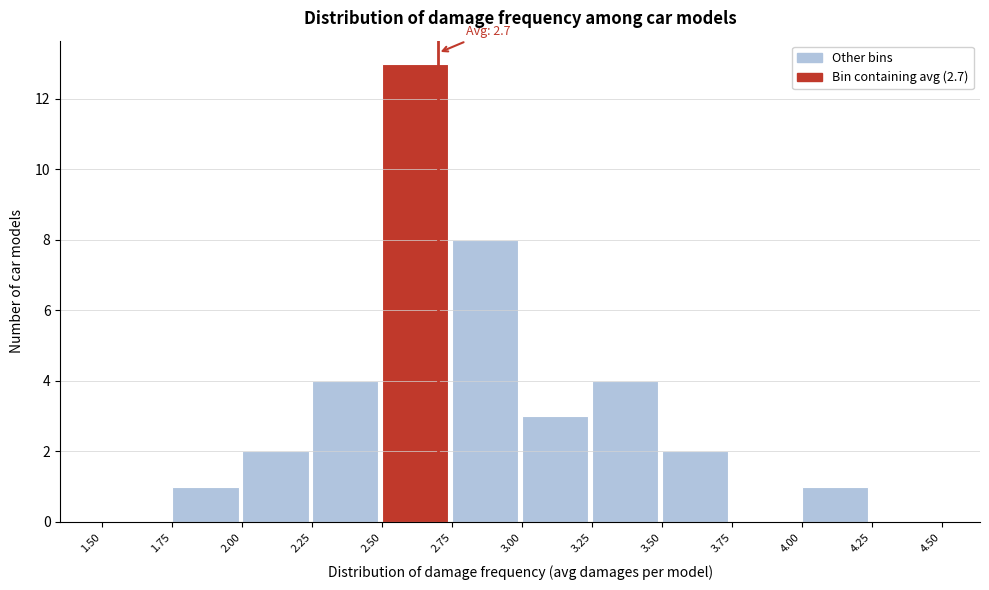

Which range on the x-axis has the tallest bar?

2.50 to 2.75